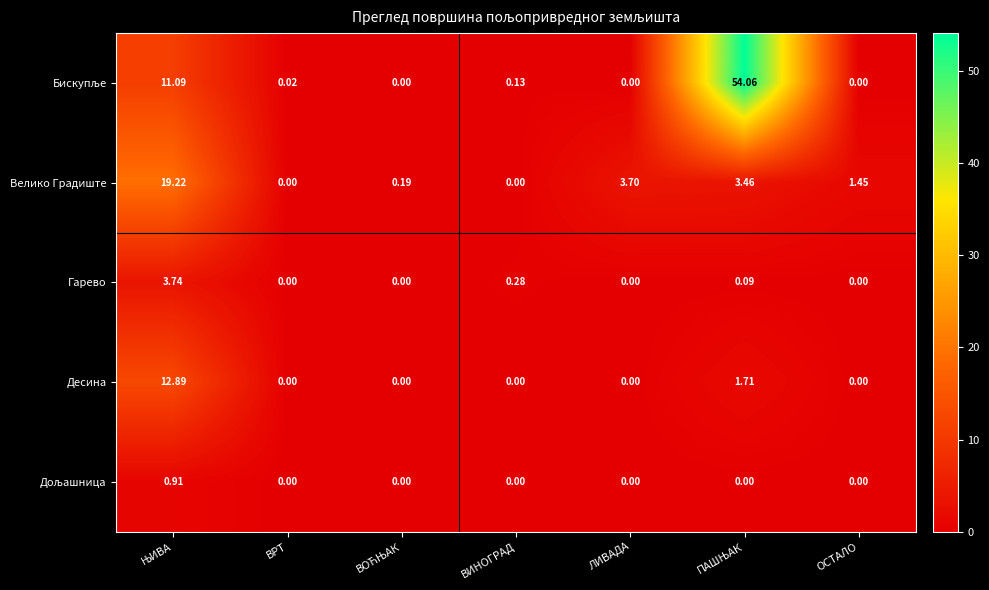

Which series changed the most between ЛИВАДА and ОСТАЛО?

Велико Градиште